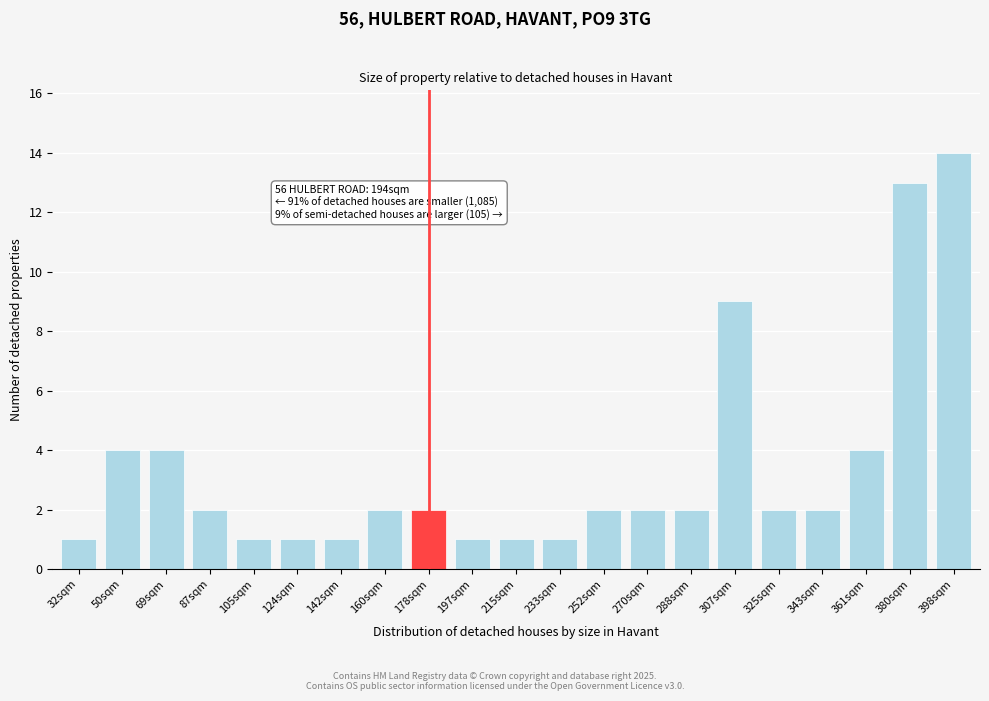

Reading left to right, list all the values displayed in this chart.

32sqm=1	50sqm=4	69sqm=4	87sqm=2	105sqm=1	124sqm=1	142sqm=1	160sqm=2	178sqm=2	197sqm=1	215sqm=1	233sqm=1	252sqm=2	270sqm=2	288sqm=2	307sqm=9	325sqm=2	343sqm=2	361sqm=4	380sqm=13	398sqm=14